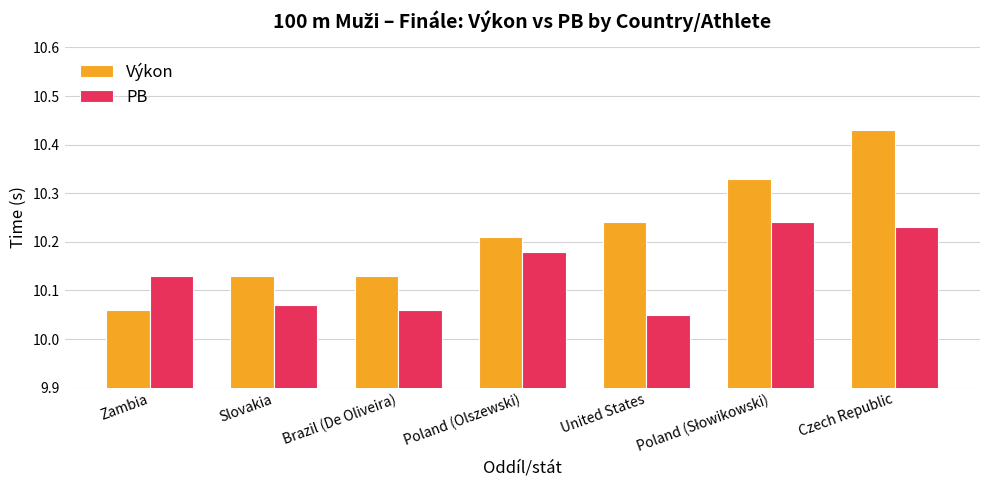

Which category has the lowest value in the Výkon series?

Zambia